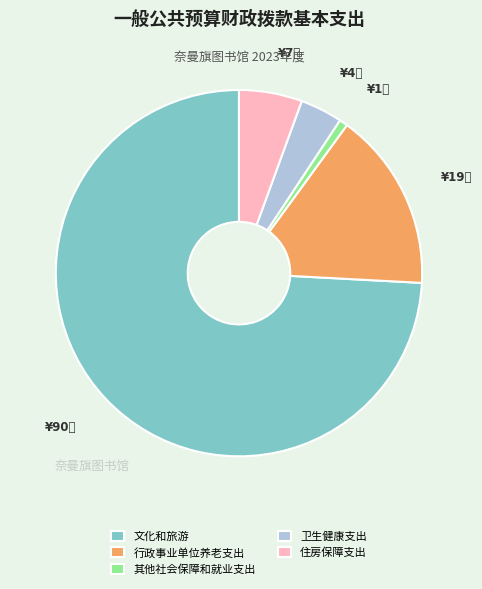

Between 住房保障支出 and 卫生健康支出, which is larger?

住房保障支出